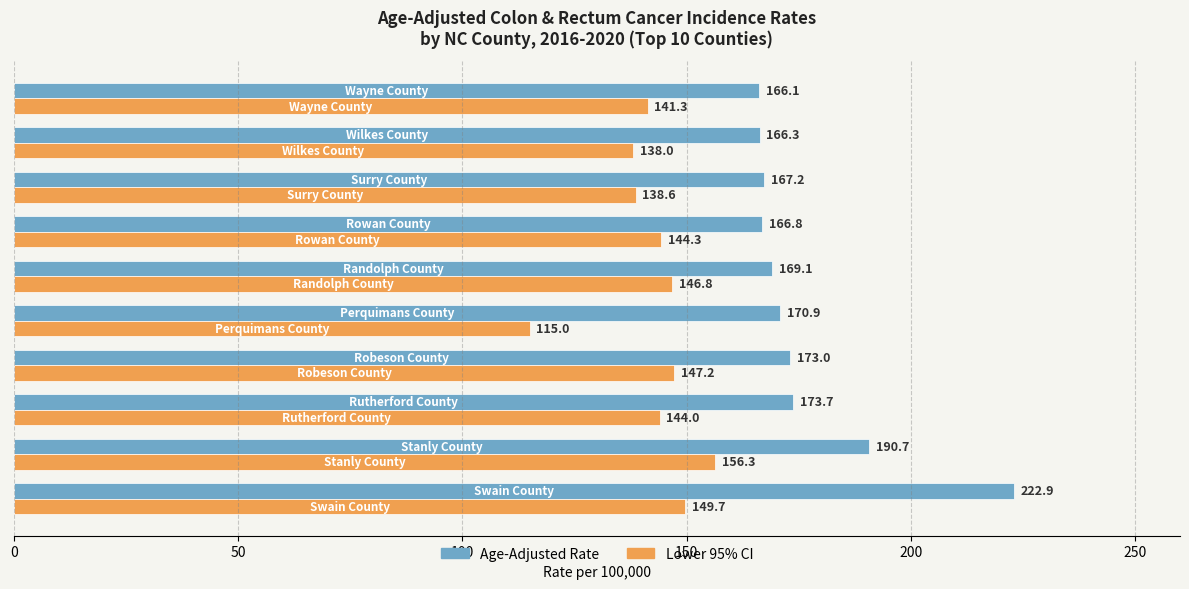

Which series has the widest spread of values?

Age-Adjusted Rate